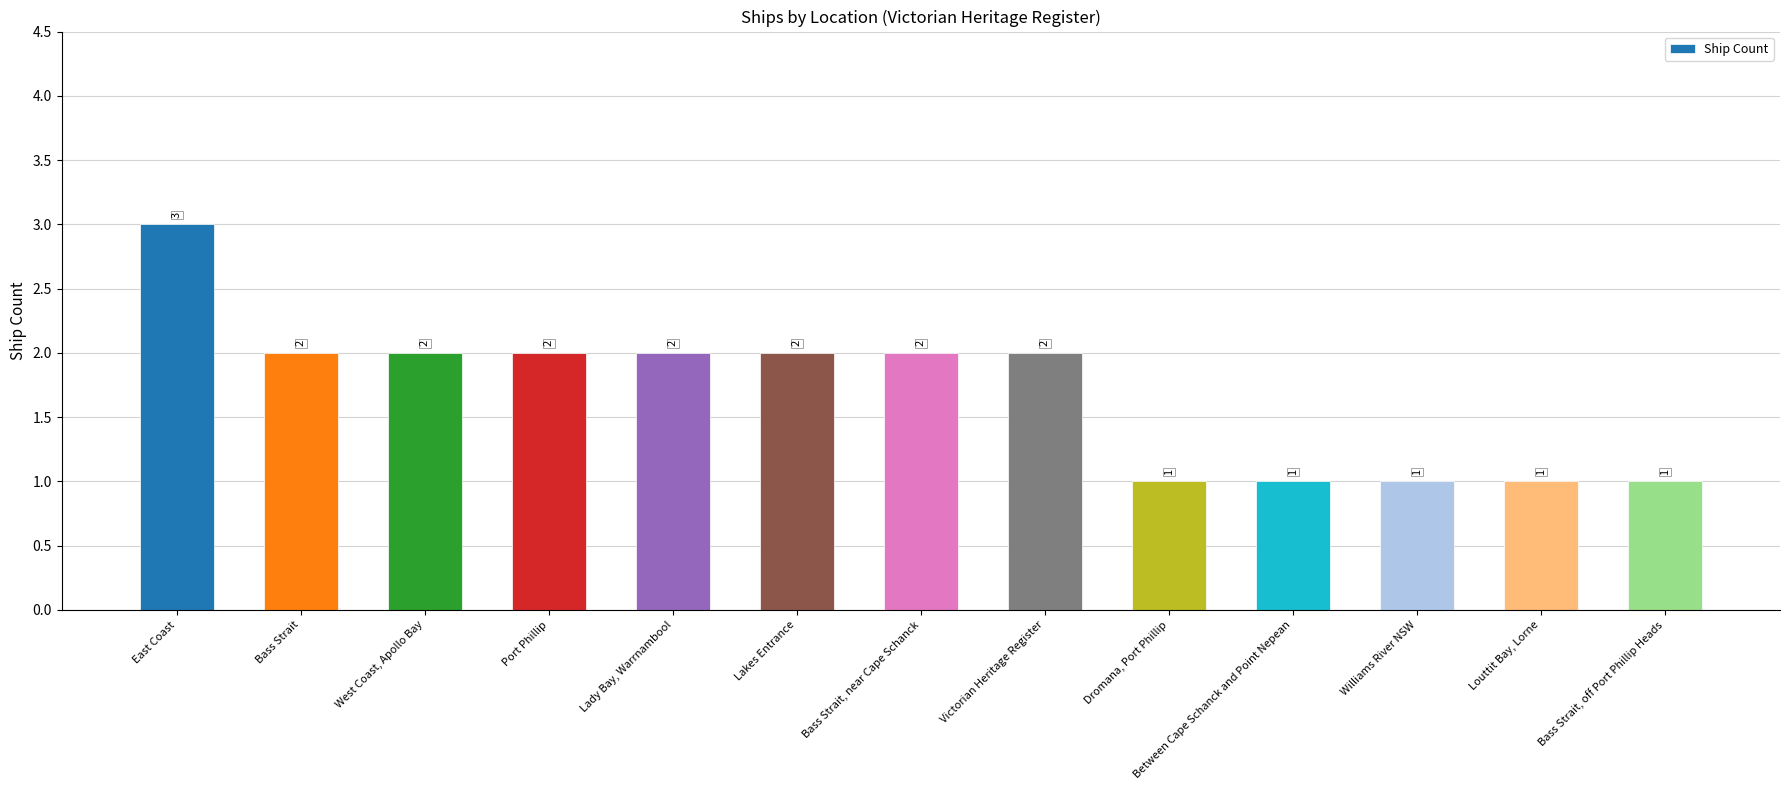

Approximately how many times larger is the value at Lady Bay, Warrnambool compared to Victorian Heritage Register?

1.0